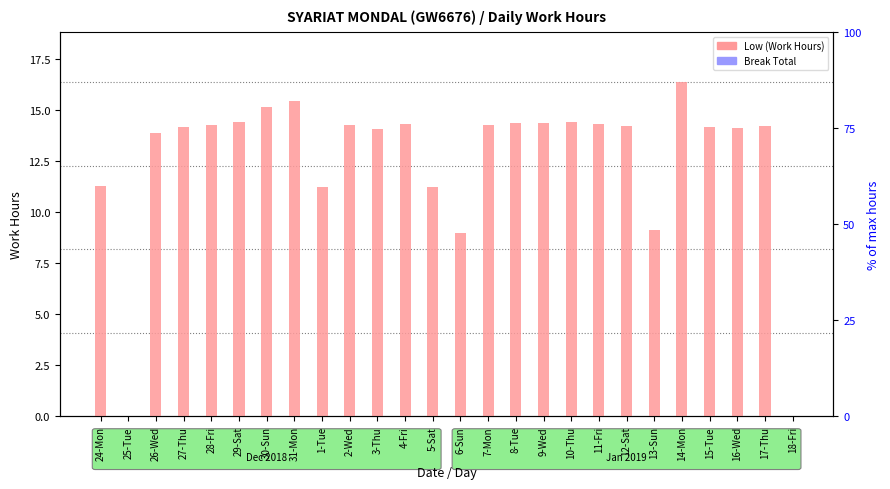

What position from the left is 26-Wed?

3